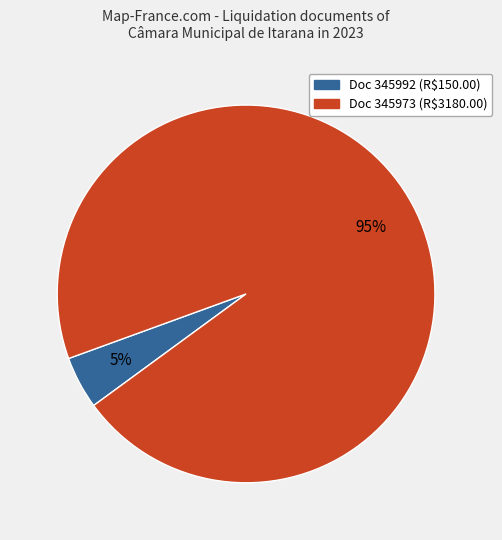

To the nearest percent, what is the average slice percentage?

50%